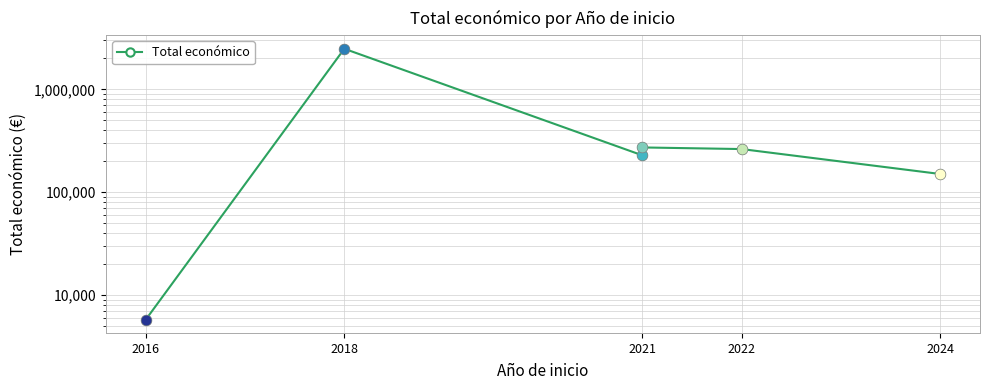

What is the change in value from 2018 to 2021?

-2211690